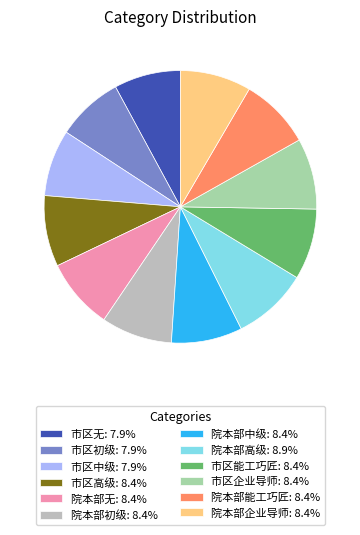

How many segments does this pie chart have?

12